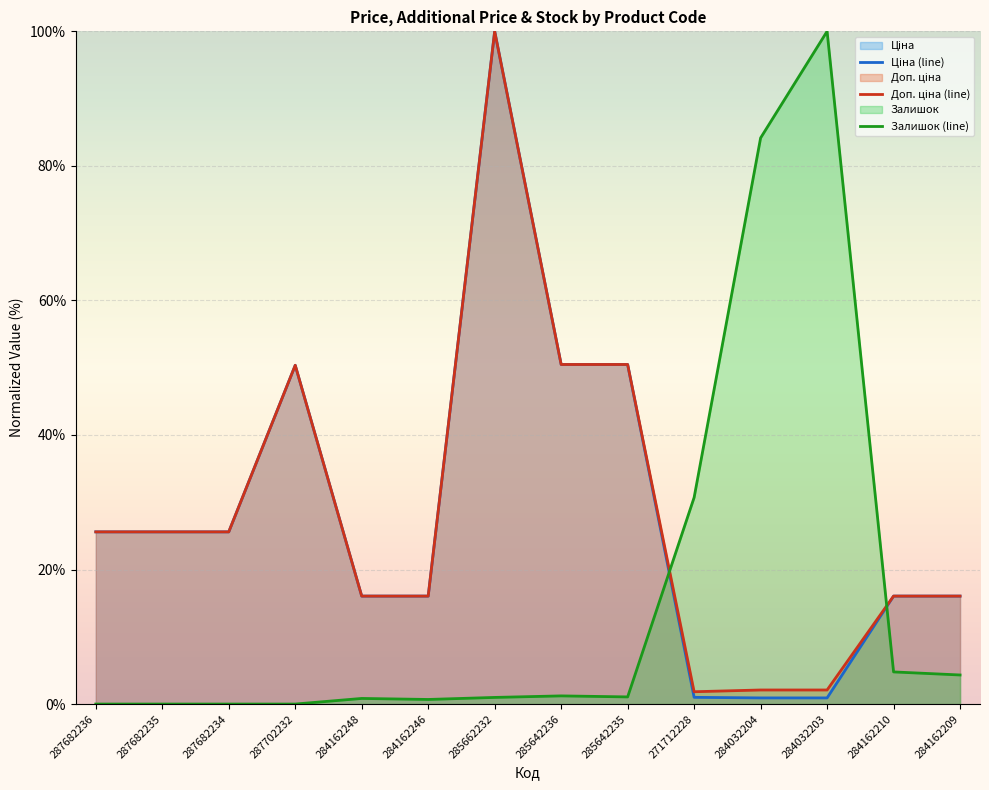

The Ціна (line) series shows 0.9 at 284032203. True or false?

True